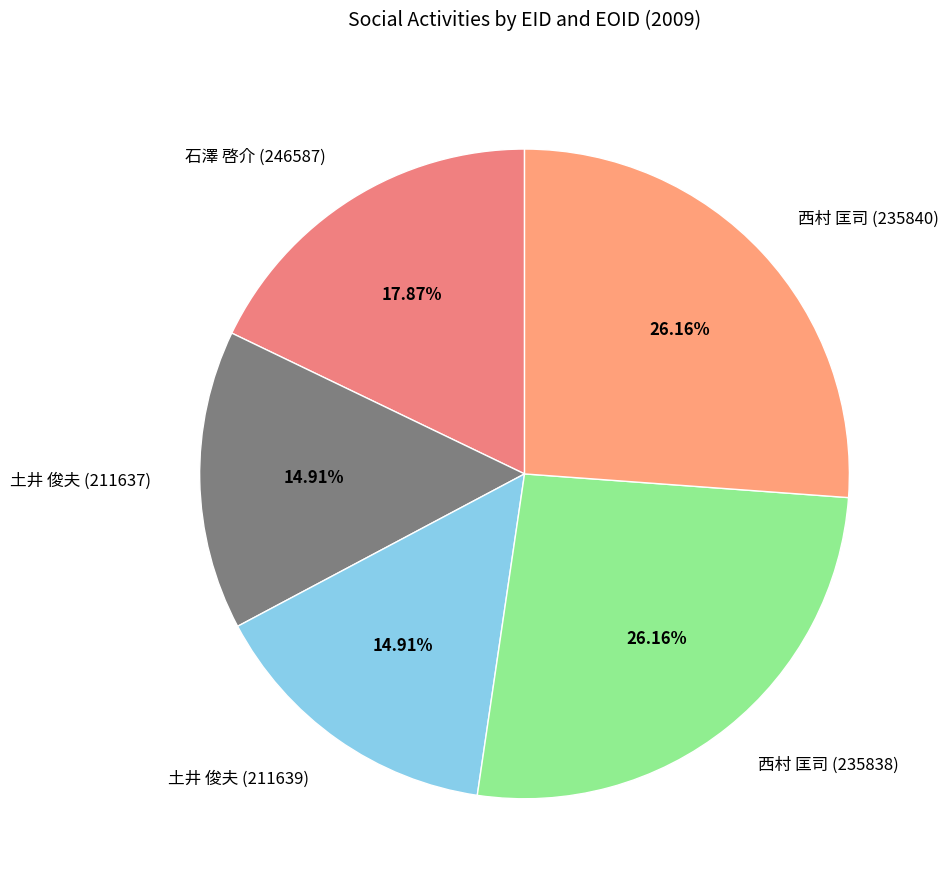

How many slices are in this pie chart?

5